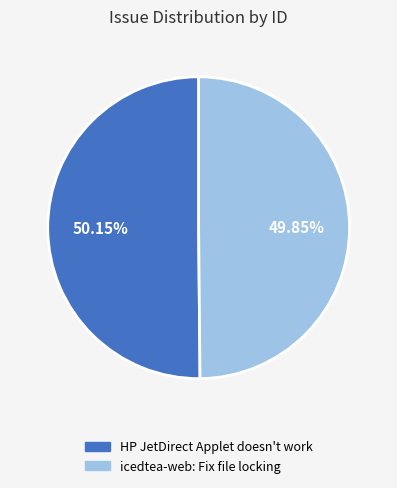

Is the sum of HP JetDirect Applet doesn't work and icedtea-web: Fix file locking greater than half?

Yes